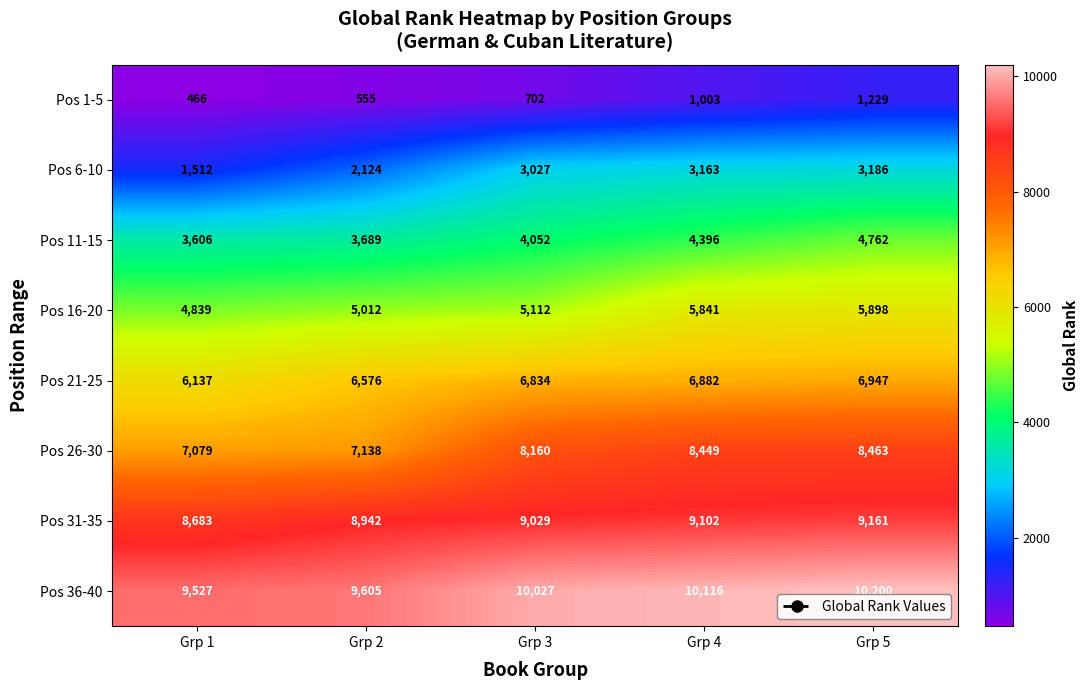

What is the lowest value of the Pos 36-40 series?

9527